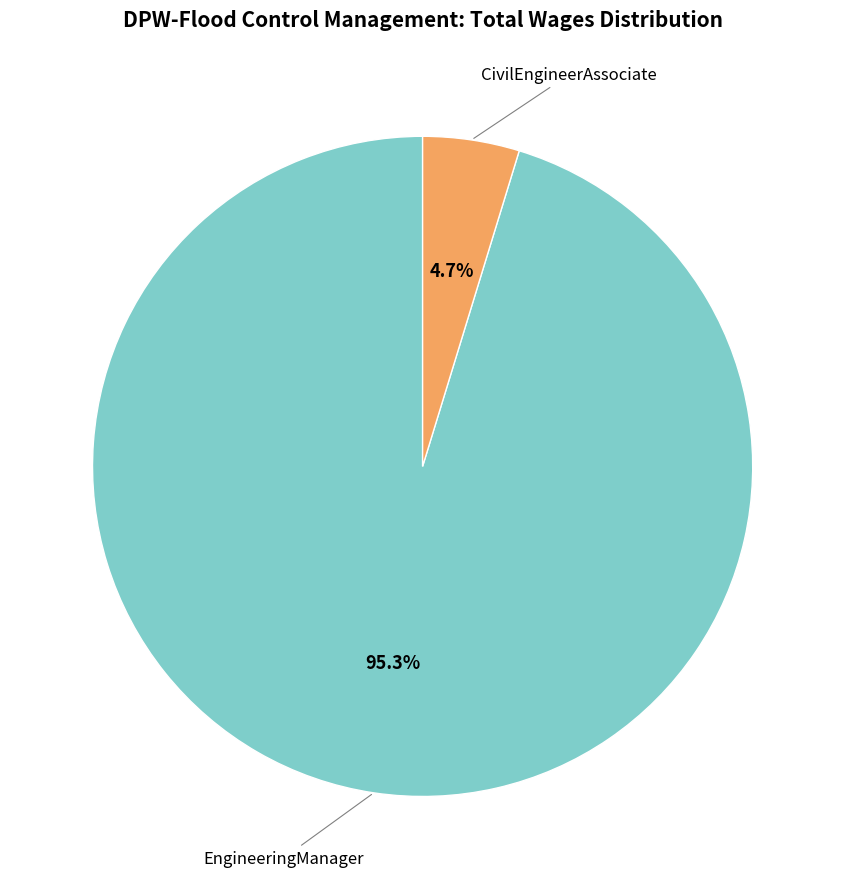

Is there a majority slice in this chart?

Yes